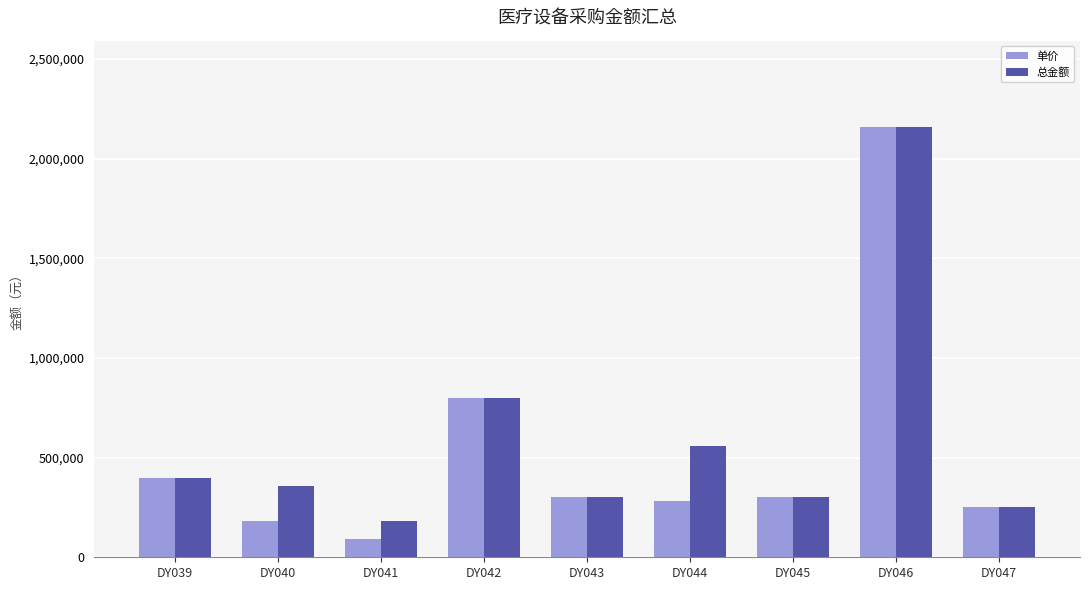

What is the difference between the highest and lowest values at DY040?

180000